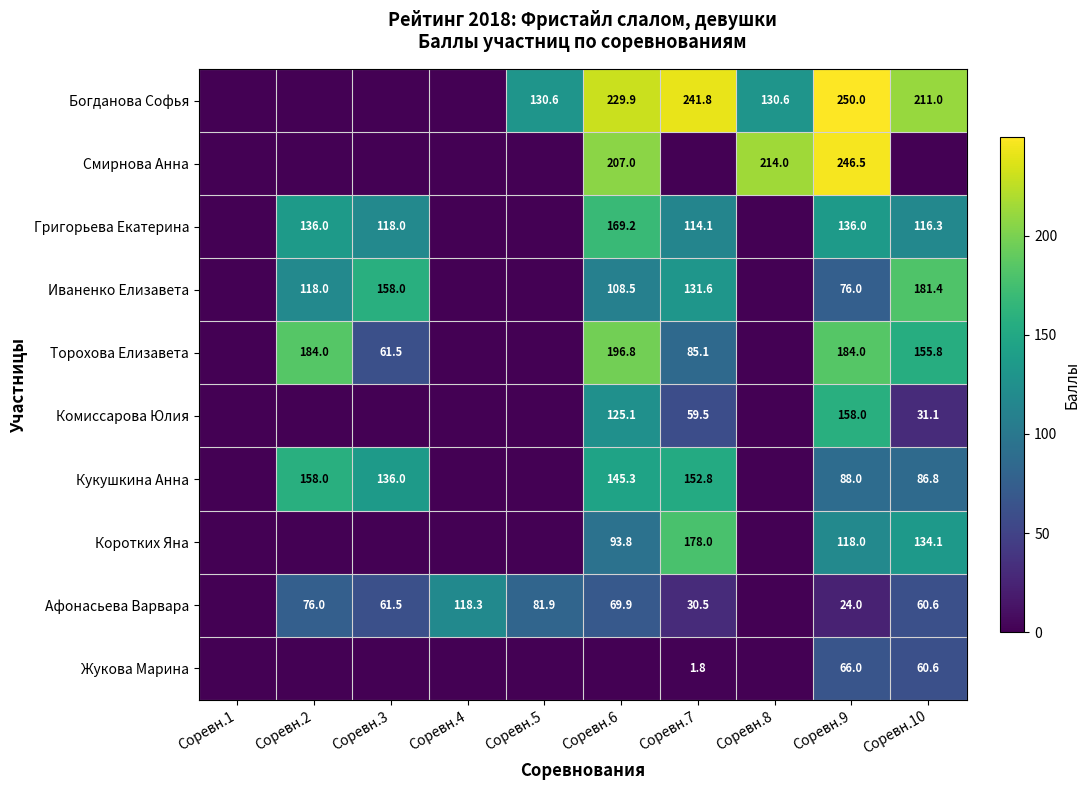

Which has a higher value, Соревн.10 or Соревн.7?

Соревн.7